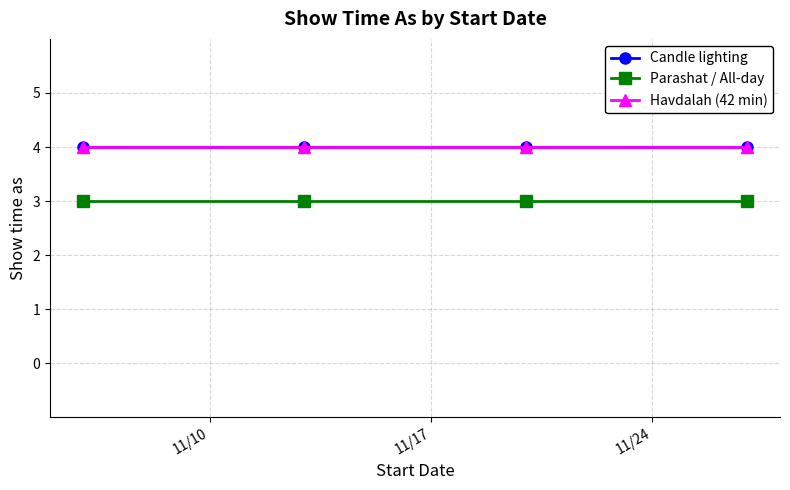

True or false: Havdalah (42 min) has more than 1 points higher than both neighbors.

False